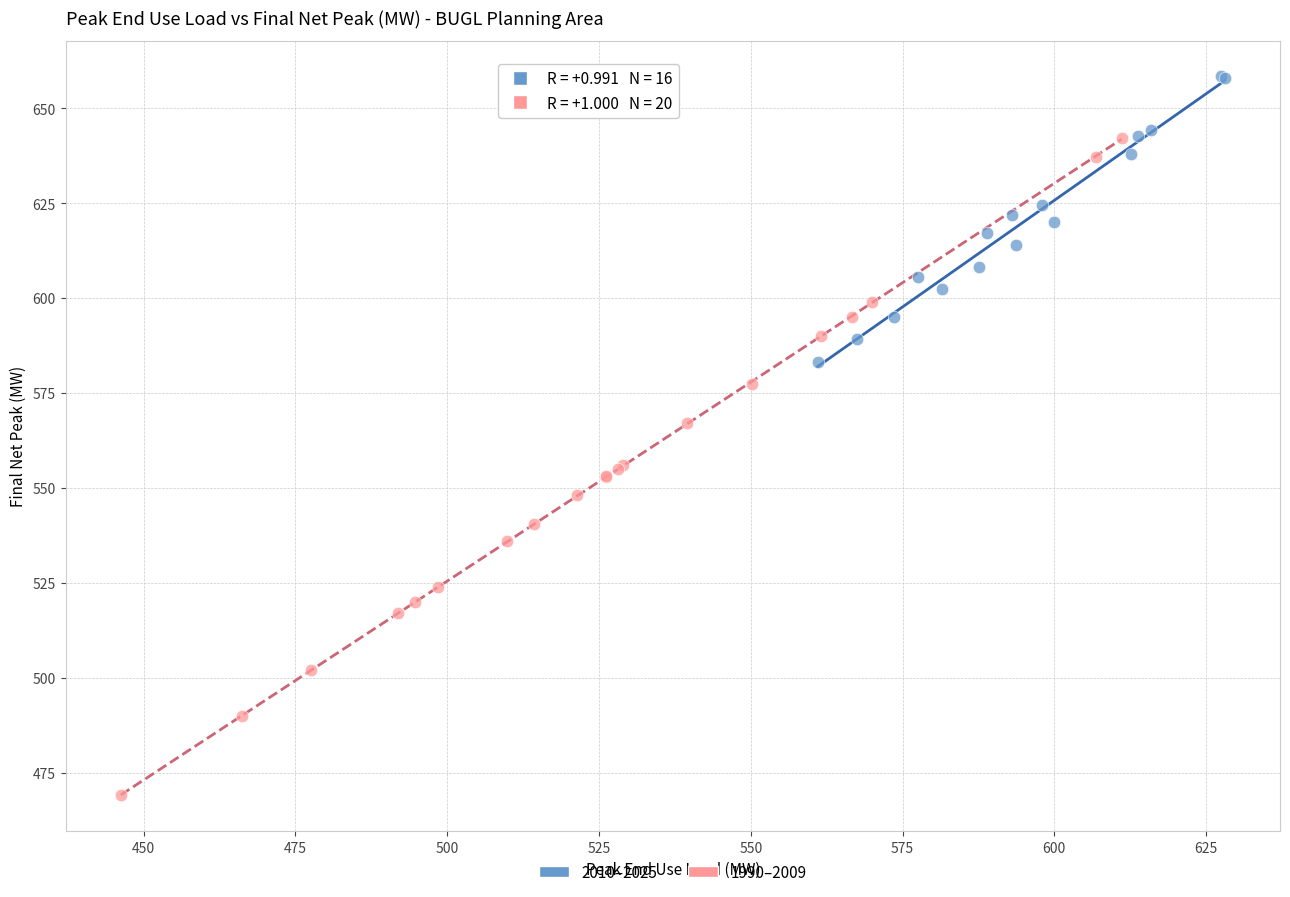

Which series reaches the maximum Y coordinate?

2010–2025